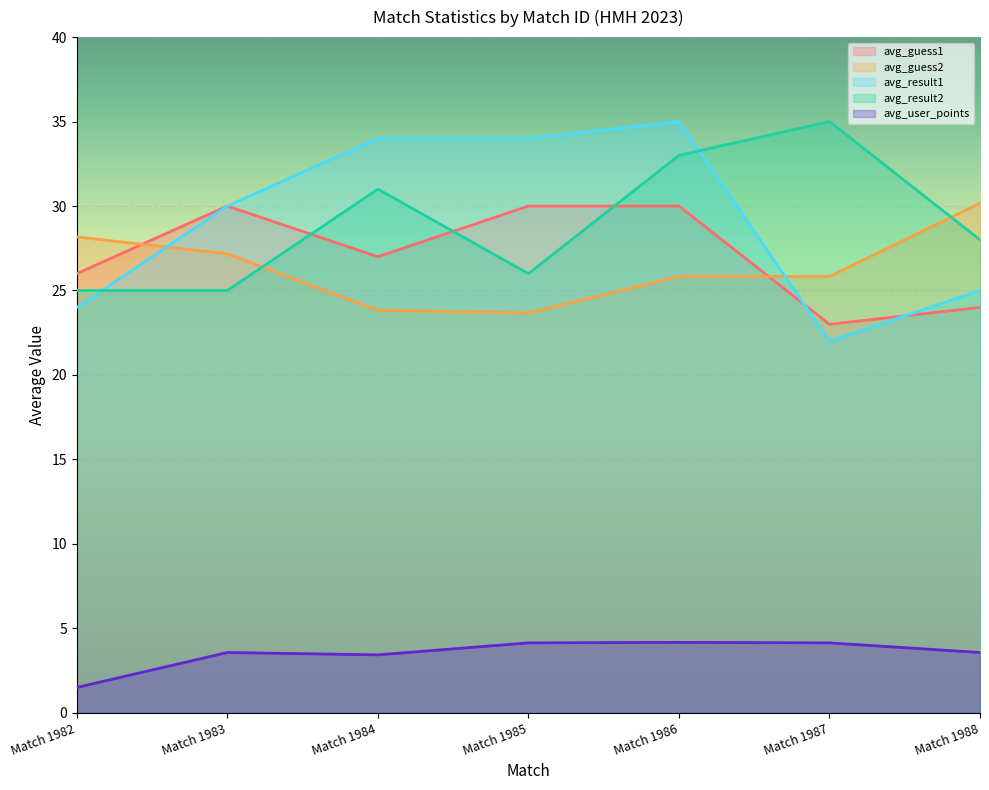

At which category is the sum across all series the highest?

Match 1986